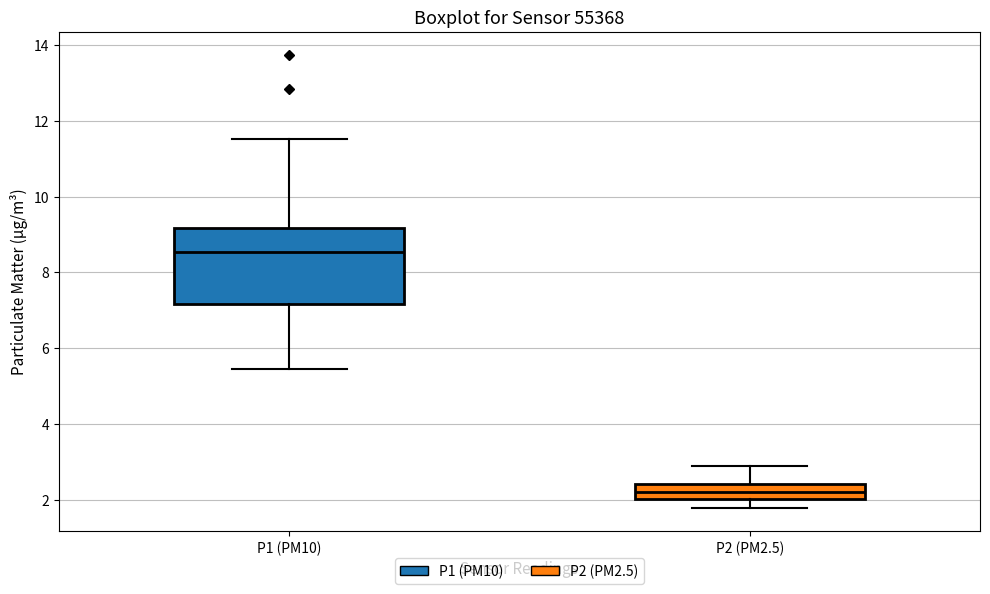

Where is the upper edge of the box for P2 (PM2.5) on the y-axis? The values are not printed on the chart, so give them approximately, as read against the axis.

2.4